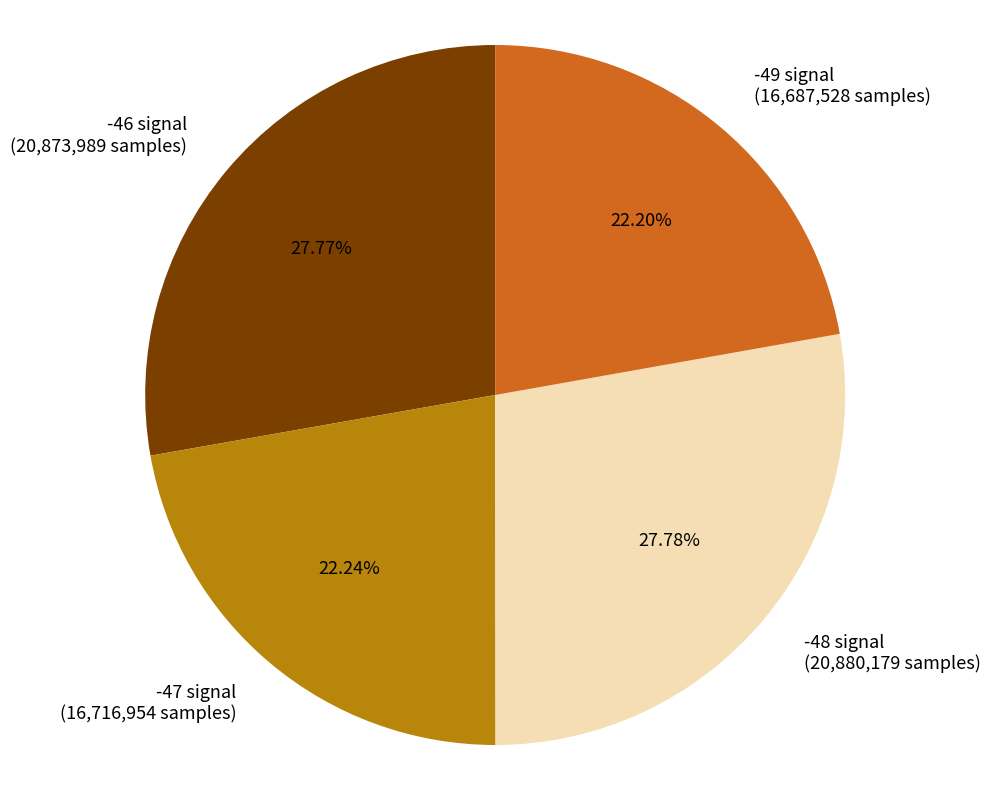

What is the ratio of the value at -49 signal (16,687,528 samples) to the value at -48 signal (20,880,179 samples)?

0.8